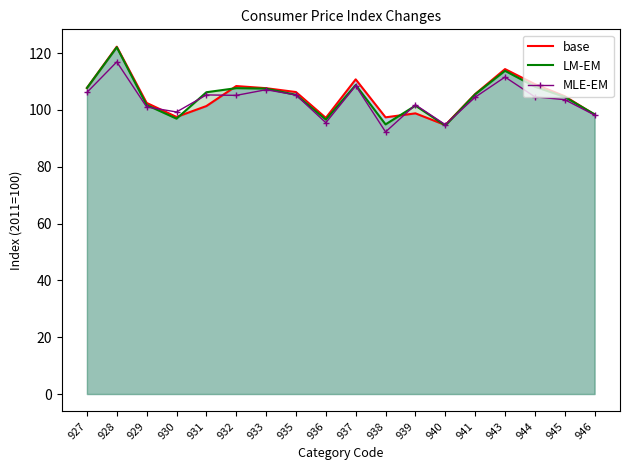

At which label is base closest to 108?

927